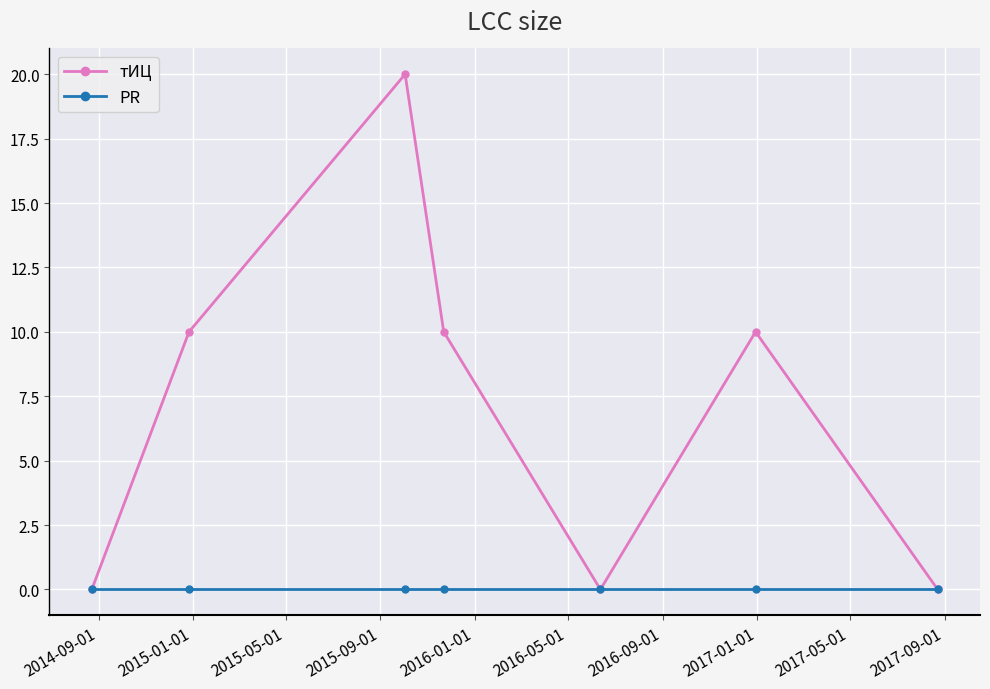

List the series in order of their peak value, lowest first.

PR, тИЦ